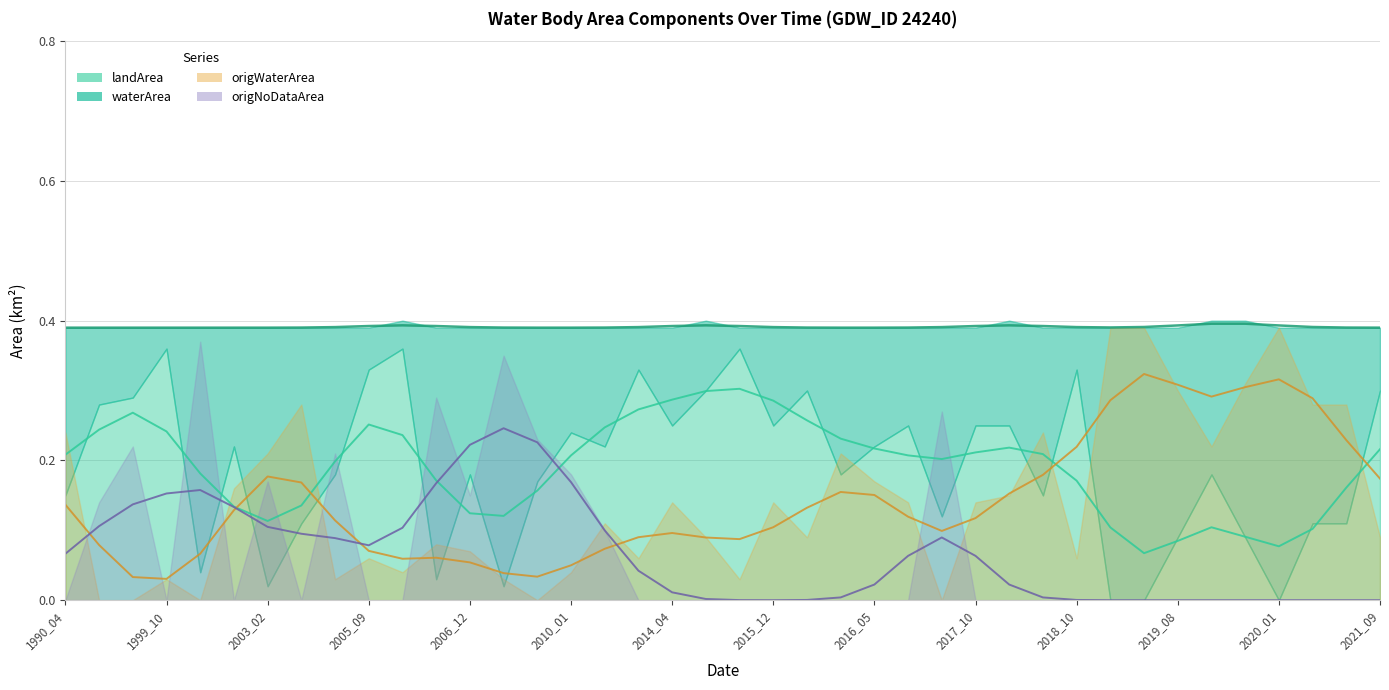

Reading left to right, transcribe all the data shown in this chart.

waterArea: 0.2	0.1	0.1	0.0	0.3	0.2	0.4	0.3	0.2	0.1	0.0	0.4	0.2	0.4	0.2	0.1	0.2	0.1	0.1	0.1	0.0	0.1	0.1	0.2	0.2	0.1	0.3	0.1	0.1	0.2	0.1	0.4	0.4	0.3	0.2	0.3	0.4	0.3	0.3	0.1
landArea: 0.1	0.3	0.3	0.4	0.0	0.2	0.0	0.1	0.2	0.3	0.4	0.0	0.2	0.0	0.2	0.2	0.2	0.3	0.2	0.3	0.4	0.2	0.3	0.2	0.2	0.2	0.1	0.2	0.2	0.1	0.3	0.0	0.0	0.1	0.2	0.1	0.0	0.1	0.1	0.3
origWaterArea: 0.2	0.0	0.0	0.0	0.0	0.2	0.2	0.3	0.0	0.1	0.0	0.1	0.1	0.0	0.0	0.0	0.1	0.1	0.1	0.1	0.0	0.1	0.1	0.2	0.2	0.1	0.0	0.1	0.1	0.2	0.1	0.4	0.4	0.3	0.2	0.3	0.4	0.3	0.3	0.1
origNoDataArea: 0.0	0.1	0.2	0.0	0.4	0.0	0.2	0.0	0.2	0.0	0.0	0.3	0.1	0.3	0.2	0.2	0.1	0.0	0.0	0.0	0.0	0.0	0.0	0.0	0.0	0.0	0.3	0.0	0.0	0.0	0.0	0.0	0.0	0.0	0.0	0.0	0.0	0.0	0.0	0.0